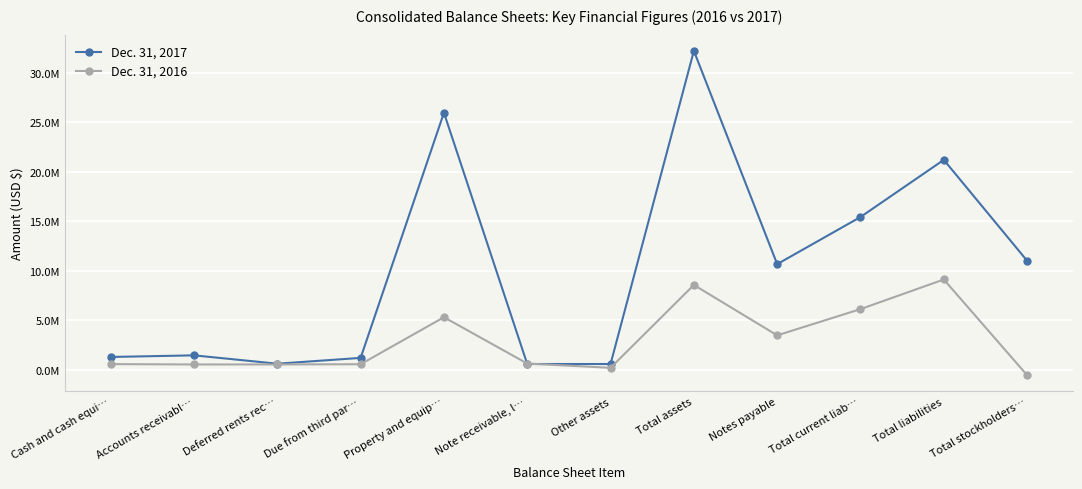

Reading left to right, transcribe all the data shown in this chart.

Dec. 31, 2017: Cash and cash equi…=1290231	Accounts receivabl…=1453484	Deferred rents rec…=610789	Due from third par…=1196918	Property and equip…=25954931	Note receivable, l…=578831	Other assets=579587	Total assets=32202015	Notes payable=10665899	Total current liab…=15422445	Total liabilities=21194855	Total stockholders…=11007160
Dec. 31, 2016: Cash and cash equi…=569356	Accounts receivabl…=532607	Deferred rents rec…=536248	Due from third par…=556680	Property and equip…=5305060	Note receivable, l…=624167	Other assets=195342	Total assets=8563101	Notes payable=3475000	Total current liab…=6122532	Total liabilities=9114542	Total stockholders…=-551441